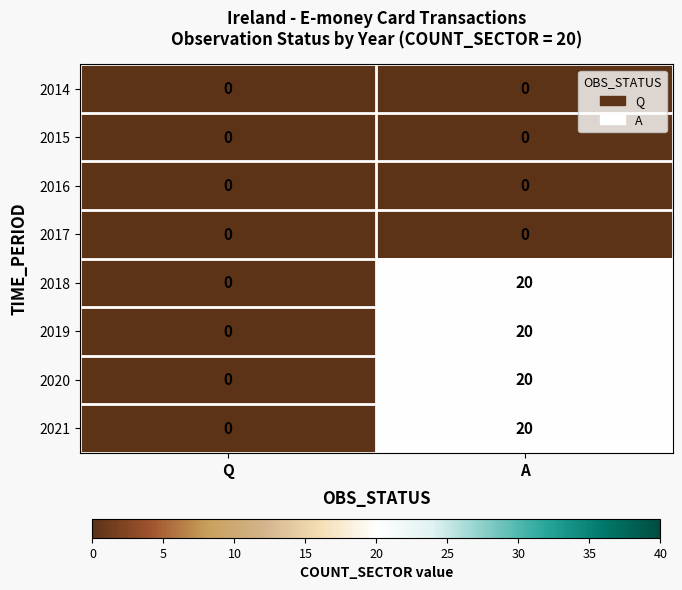

Where is 2018 nearest to the value 10?

Q